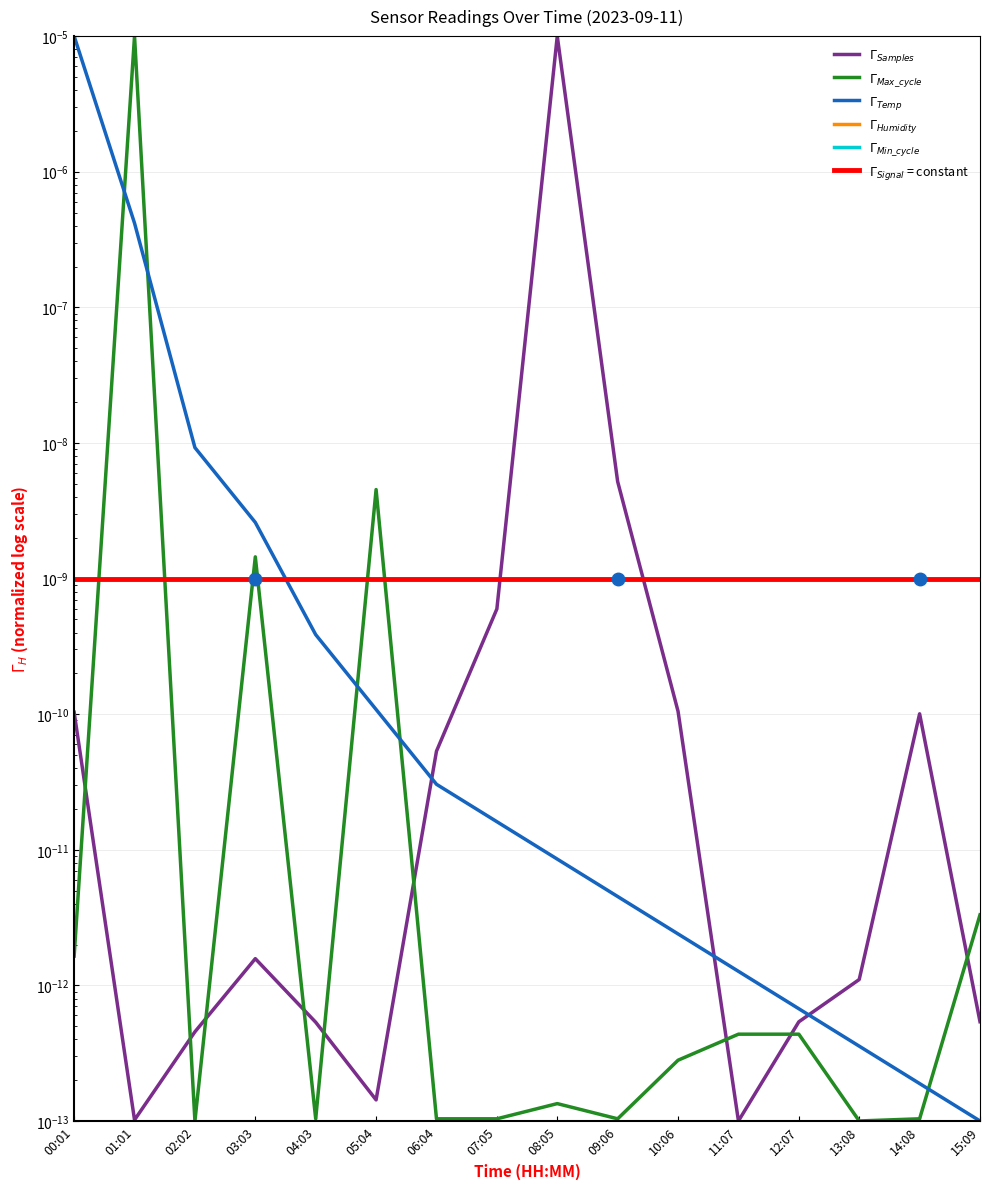

Where do $\Gamma_{Temp}$ and $\Gamma_{Max\_cycle}$ first cross each other?

00:01 and 01:01